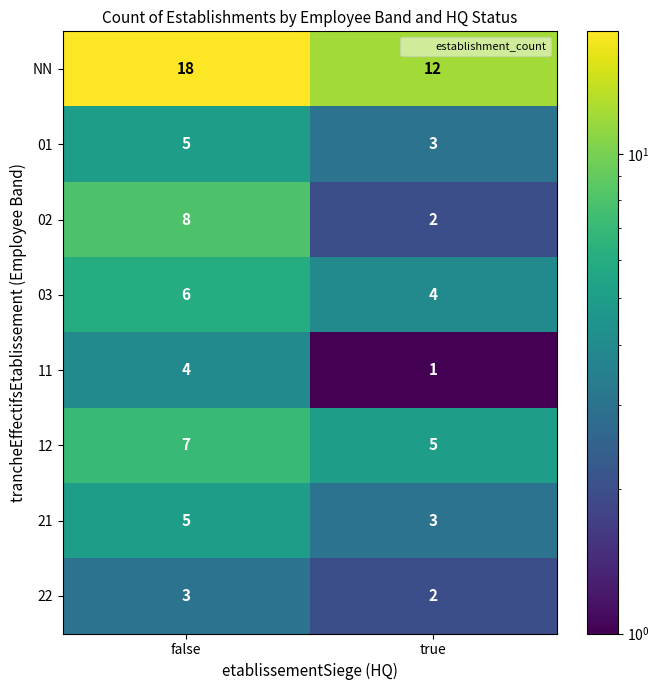

How many distinct data groups are displayed?

8